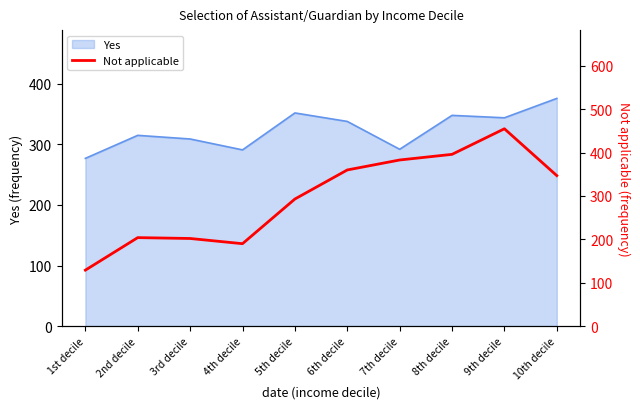

What position from the right is 7th decile?

4